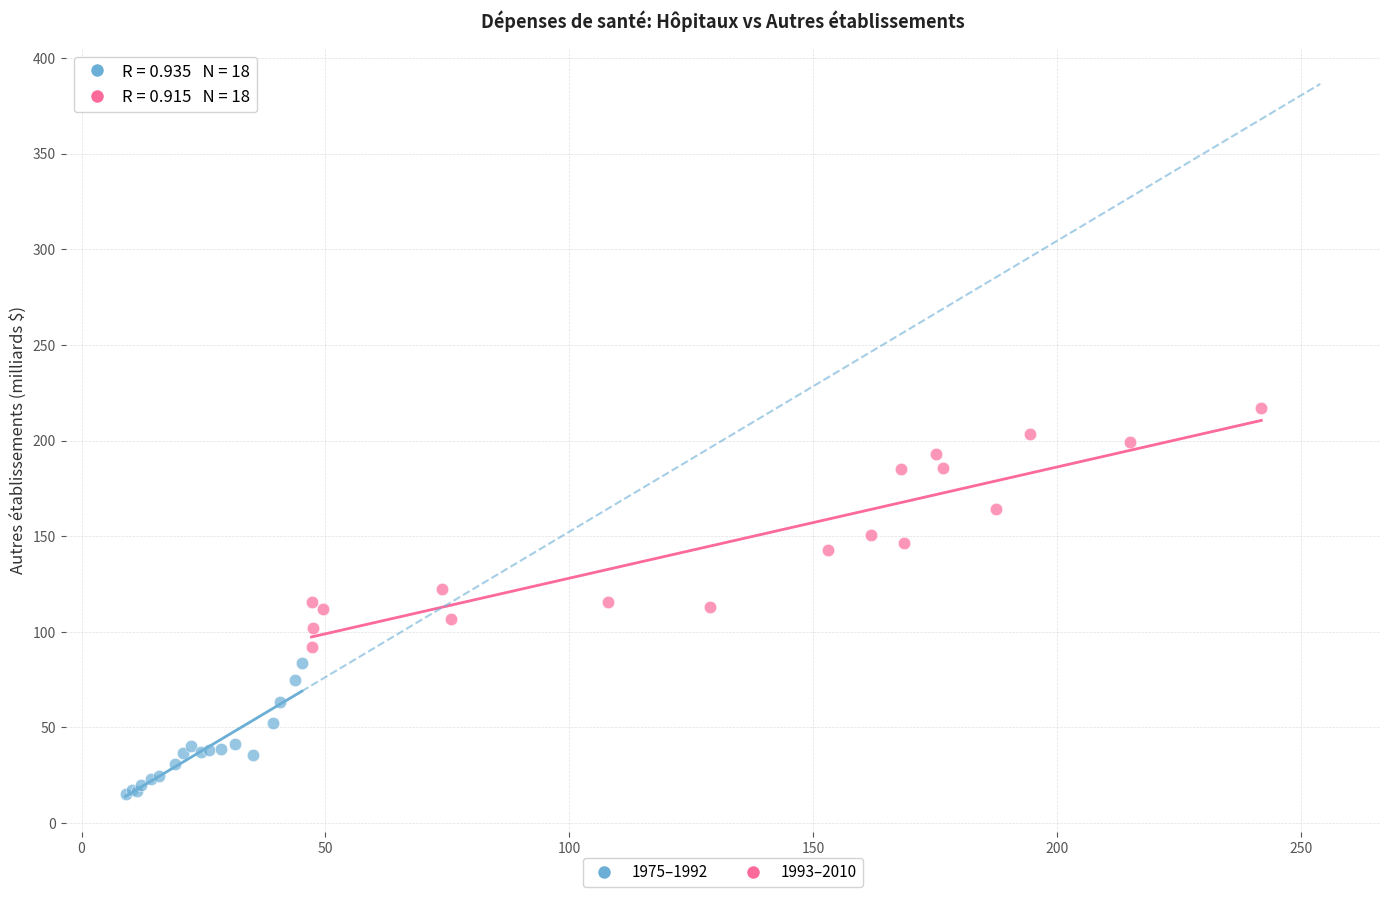

Which series contains the lowest Y value?

1975–1992